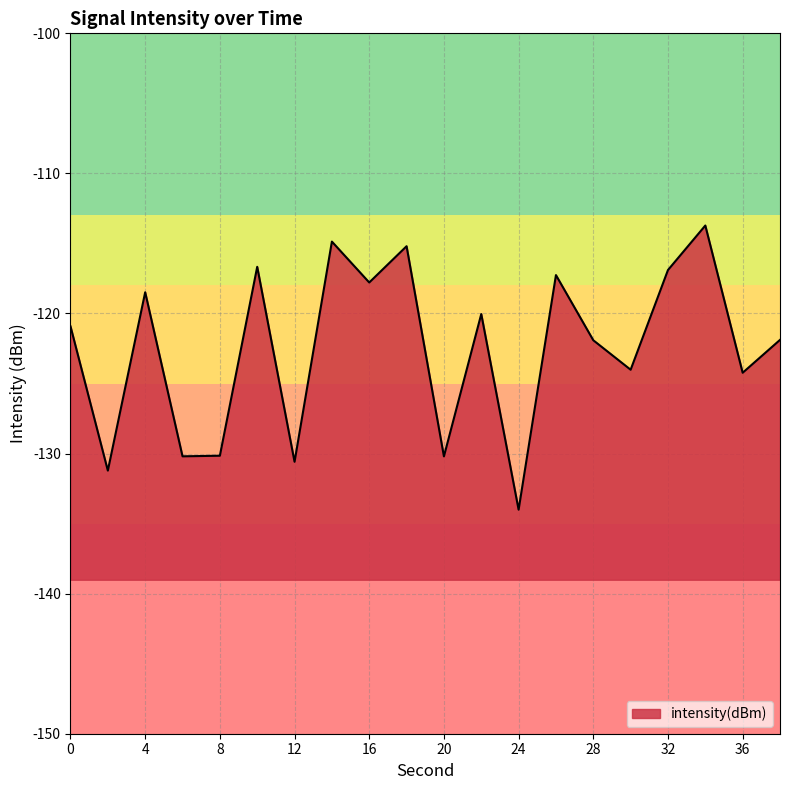

At which category does the chart reach its minimum across all series?

24